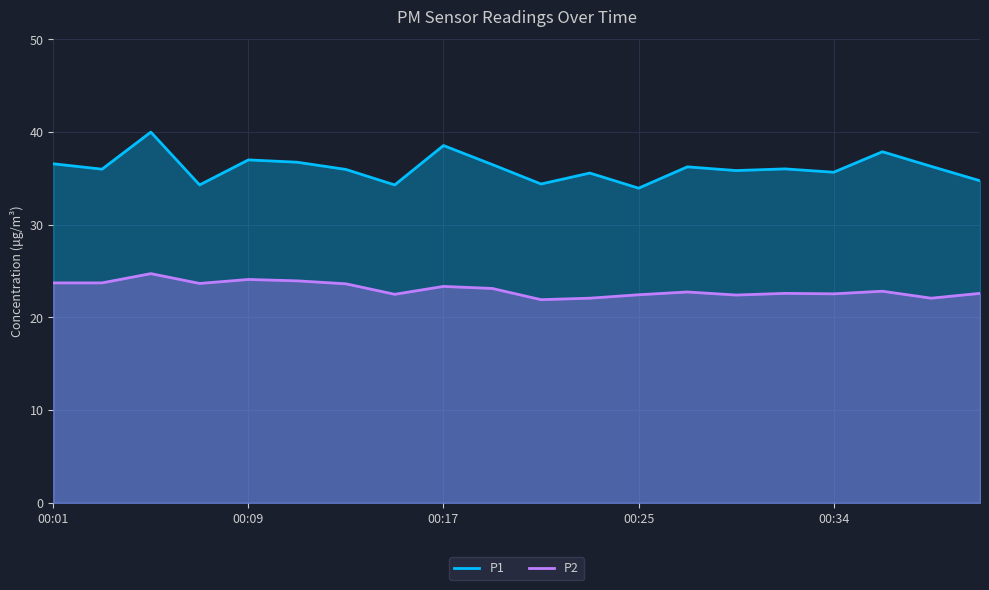

How many data points in P1 are above 36?

10